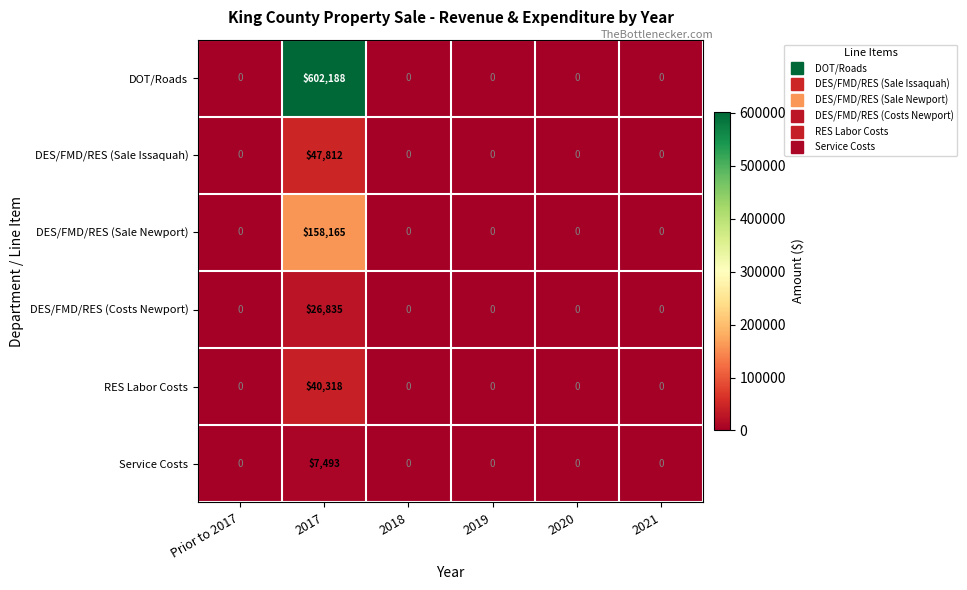

What is the difference between the DES/FMD/RES (Sale Issaquah) values at 2018 and 2017?

47812